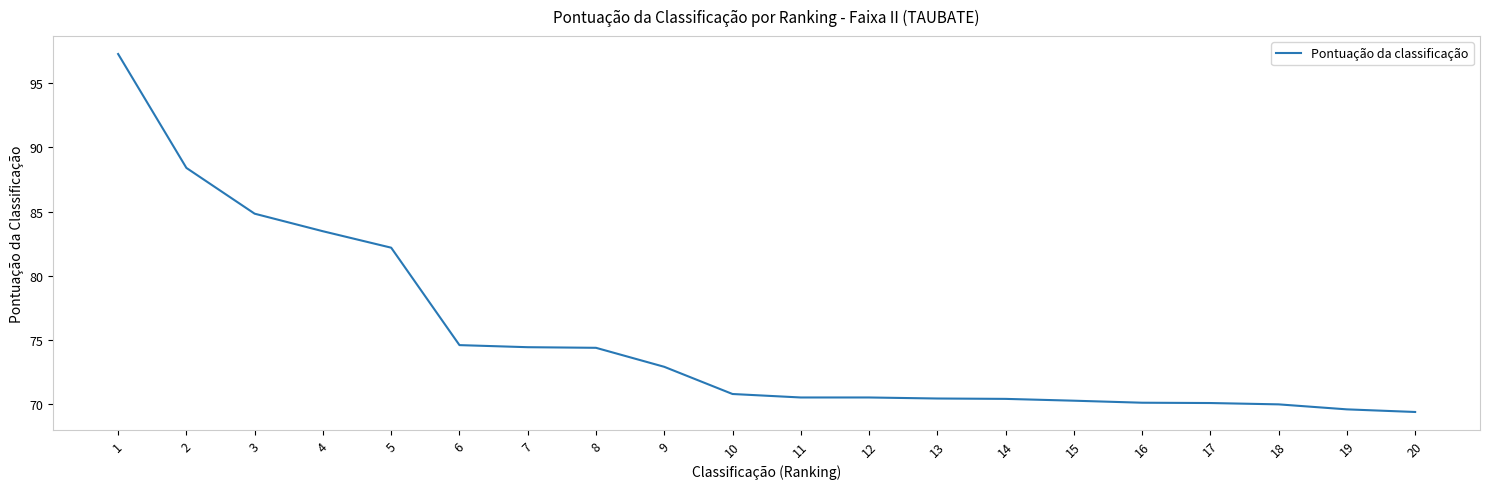

What is the change in value from 7 to 19?

-4.8